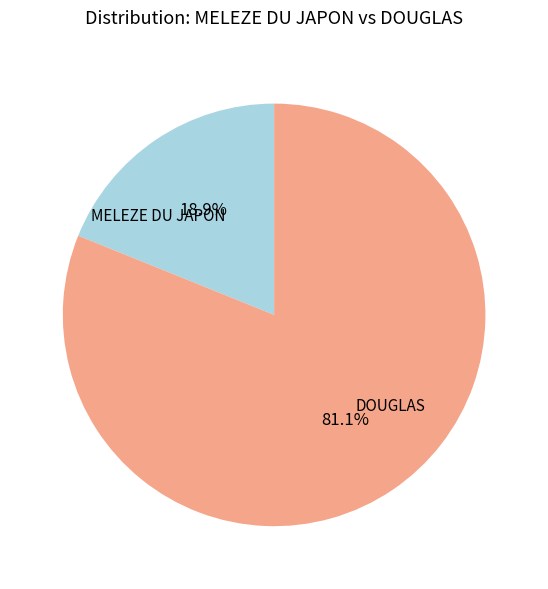

What percentage is the MELEZE DU JAPON slice, to the nearest percent?

19%